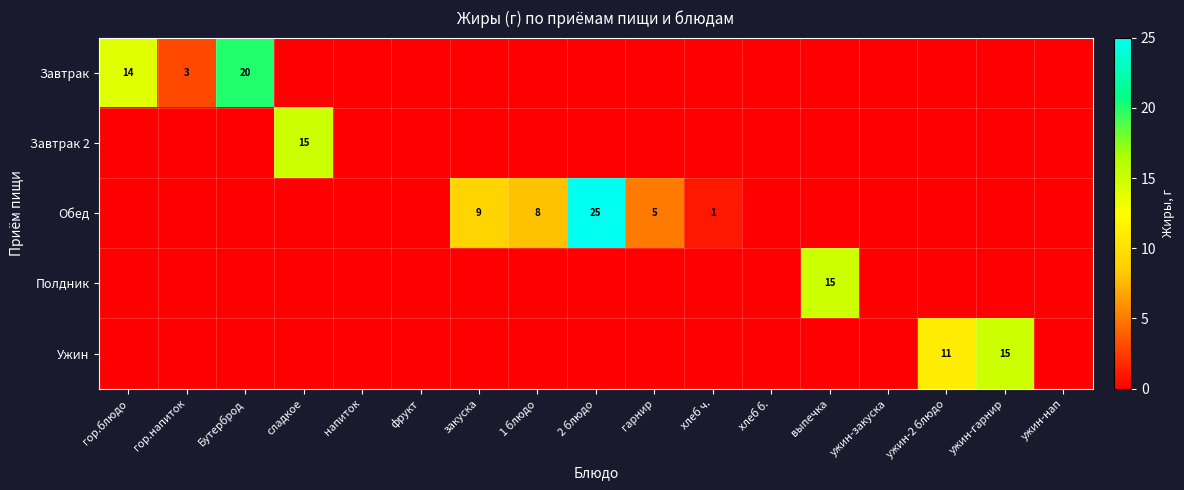

What is the maximum value for Завтрак?

20